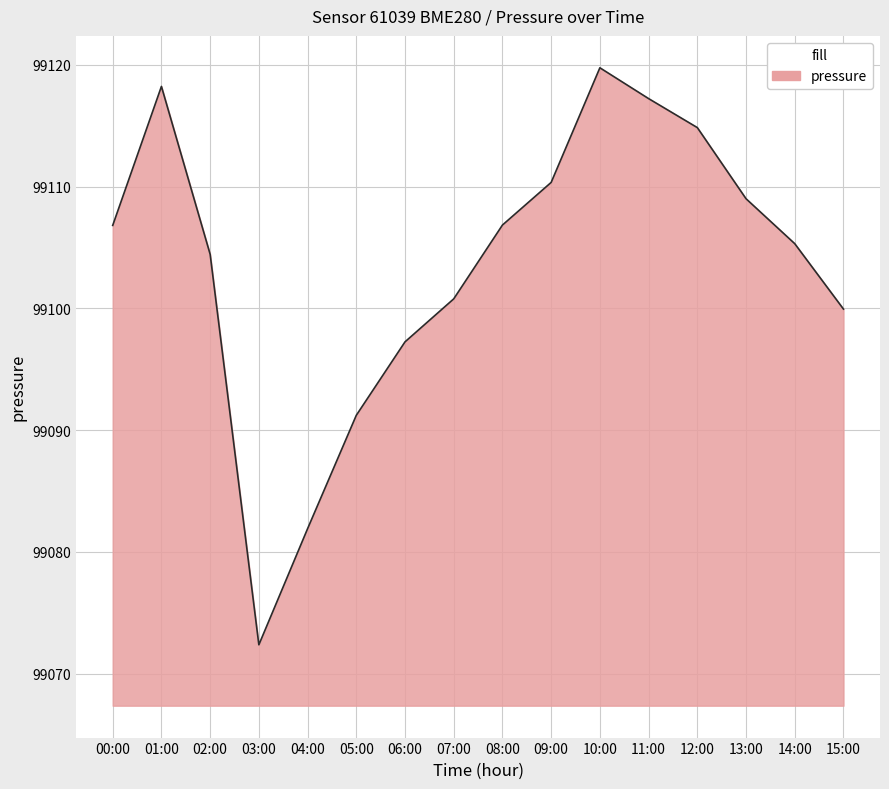

True or false: the data has more than 1 interior local peaks.

True